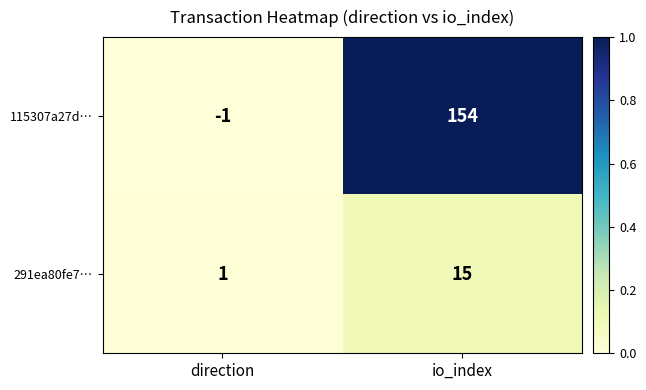

How many distinct data groups are displayed?

2